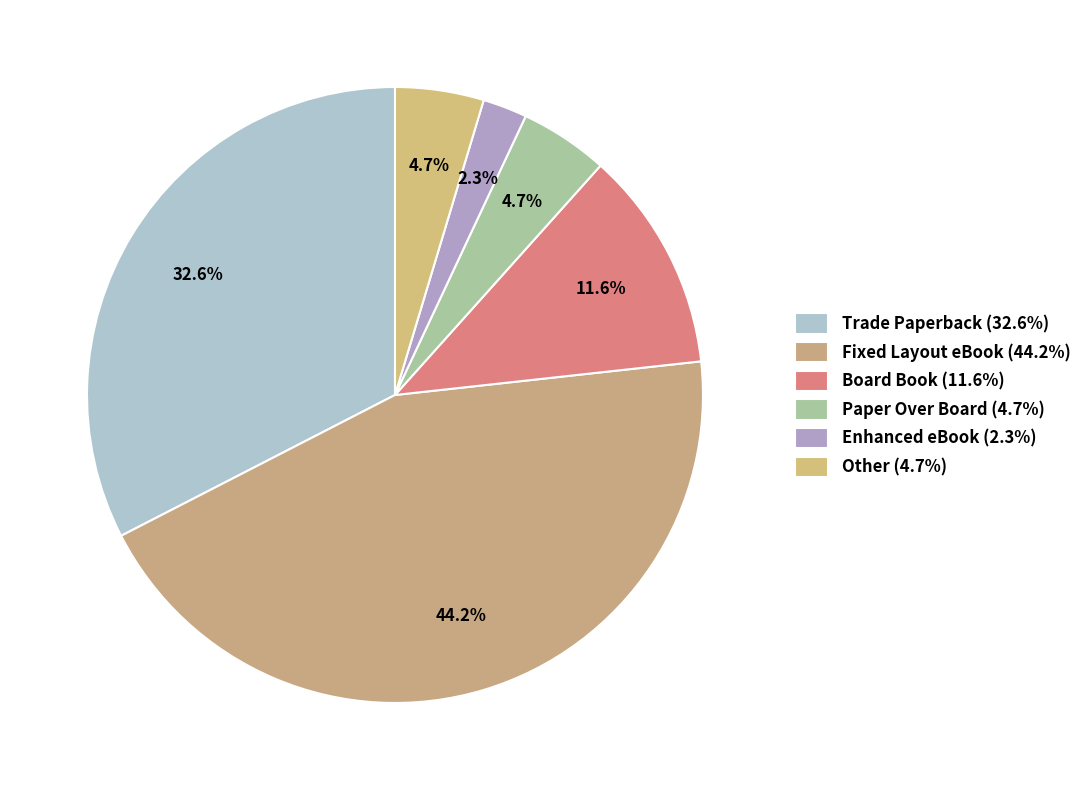

How many slices are in this pie chart?

6